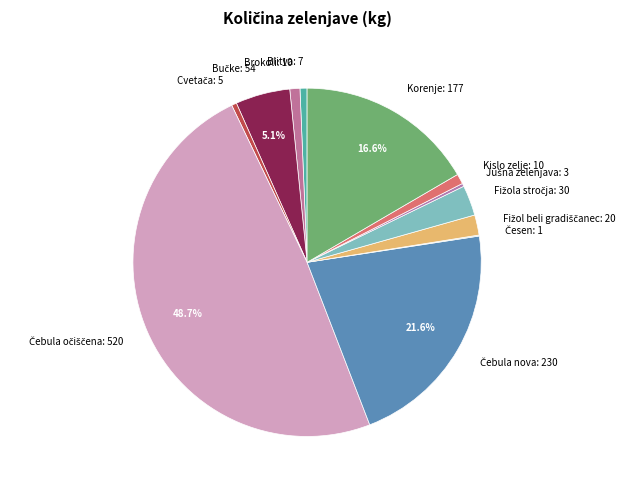

Does Kislo zelje: 10 account for over 50% of the chart?

No